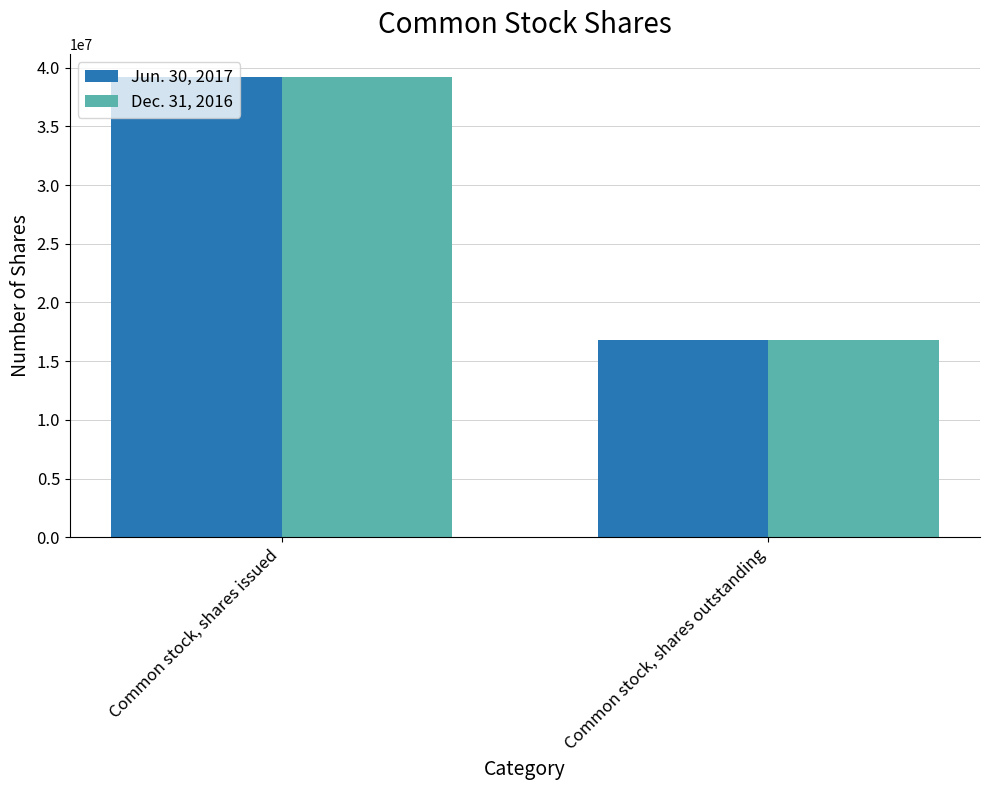

Reading left to right, list all the values displayed in this chart.

Jun. 30, 2017: Common stock, shares issued=39220097	Common stock, shares outstanding=16815997
Dec. 31, 2016: Common stock, shares issued=39220097	Common stock, shares outstanding=16815997